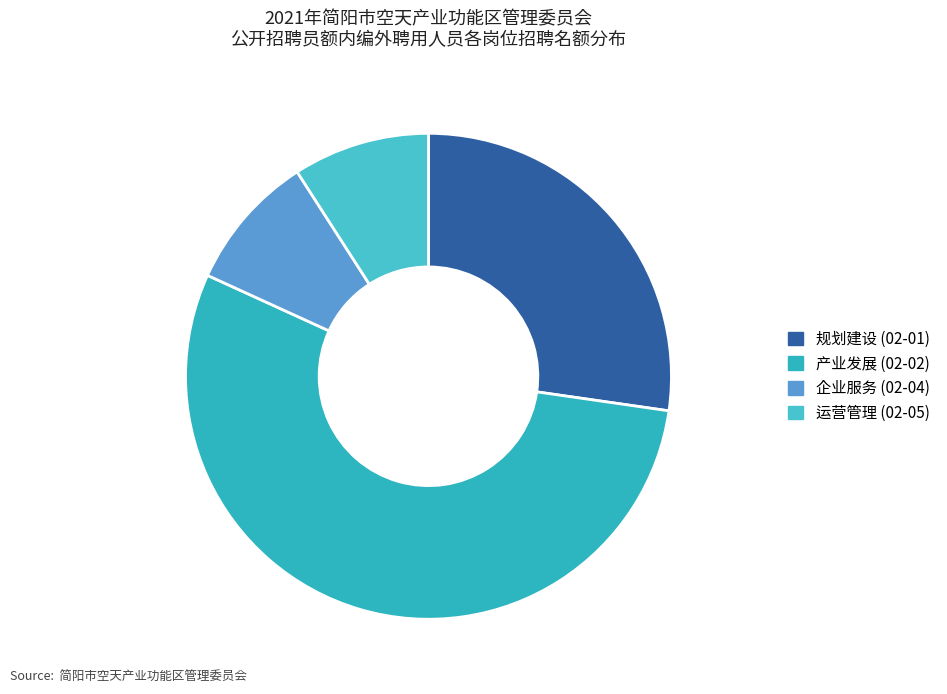

How many segments does this pie chart have?

4